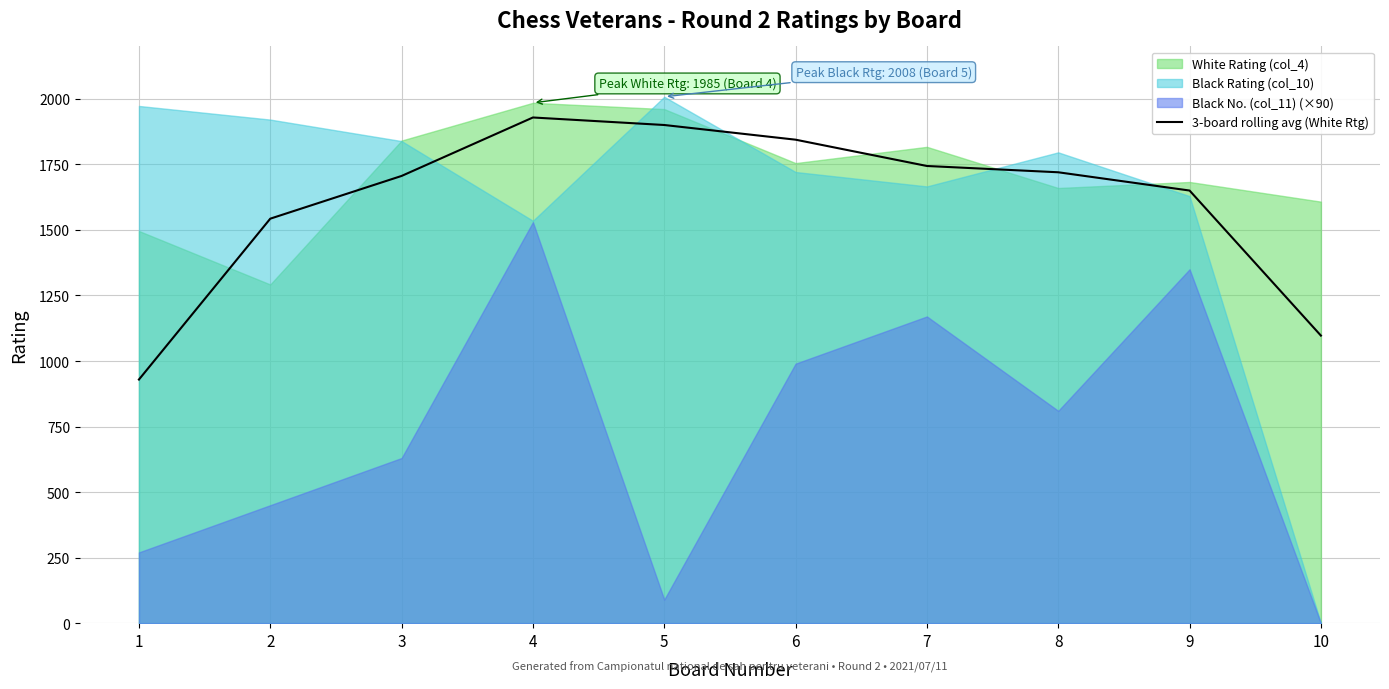

At which label does the data first exceed 1720?

4